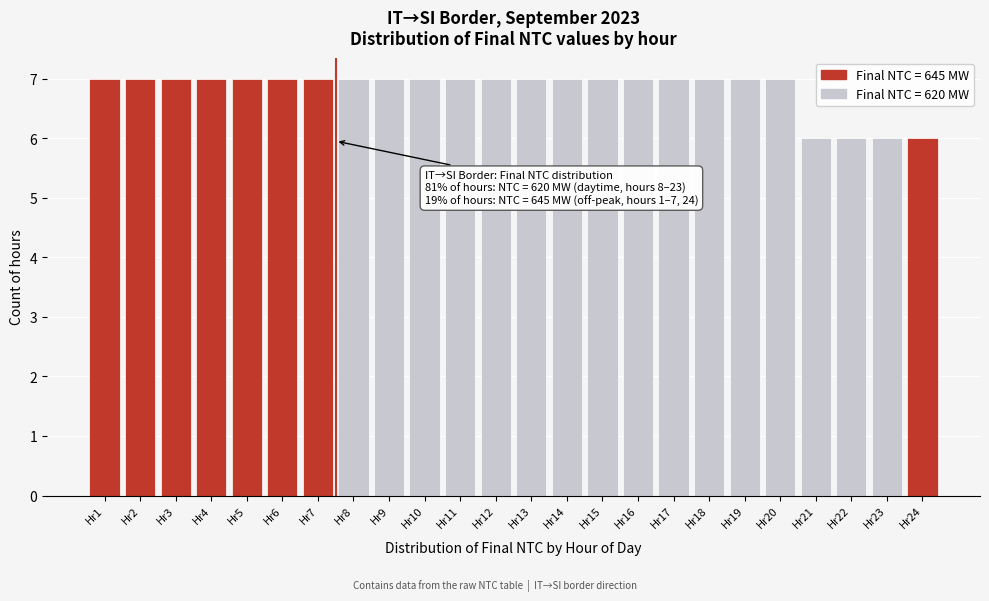

Reading left to right, extract all data points from this chart.

7	7	7	7	7	7	7	7	7	7	7	7	7	7	7	7	7	7	7	7	6	6	6	6